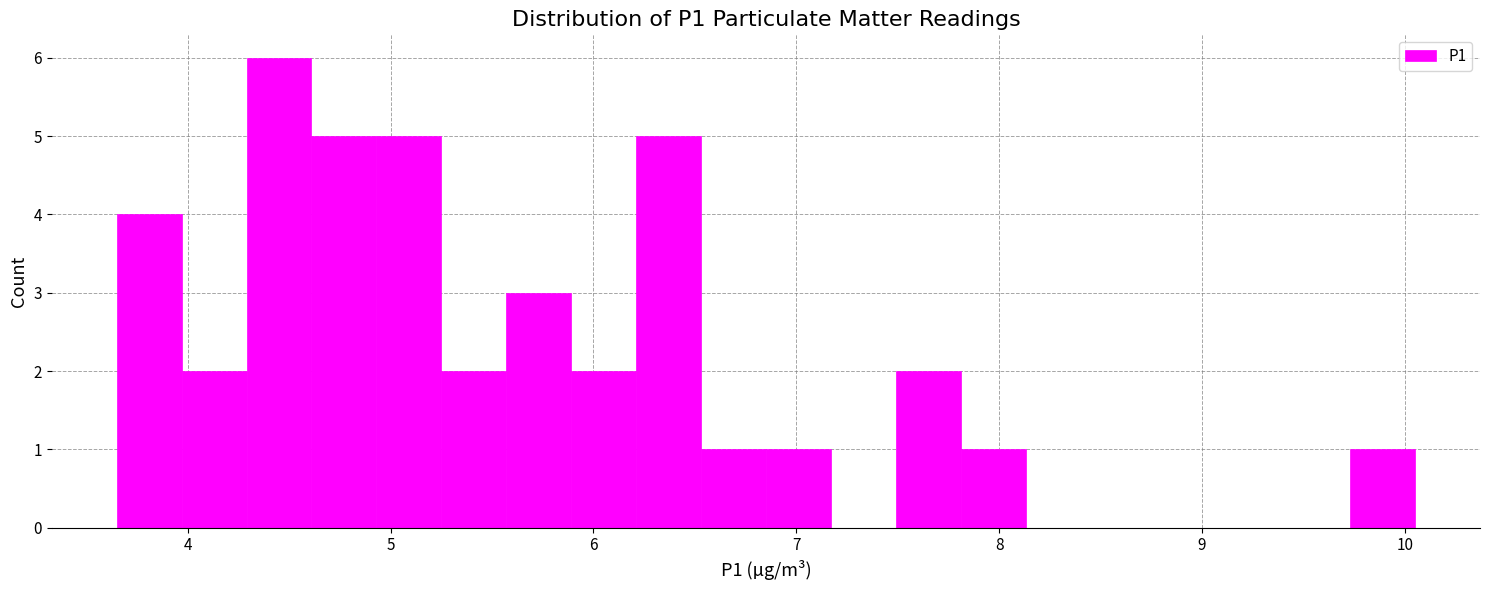

Around what value on the x-axis is the tallest bar? Give the approximate position of its centre, as read against the axis.

4.5